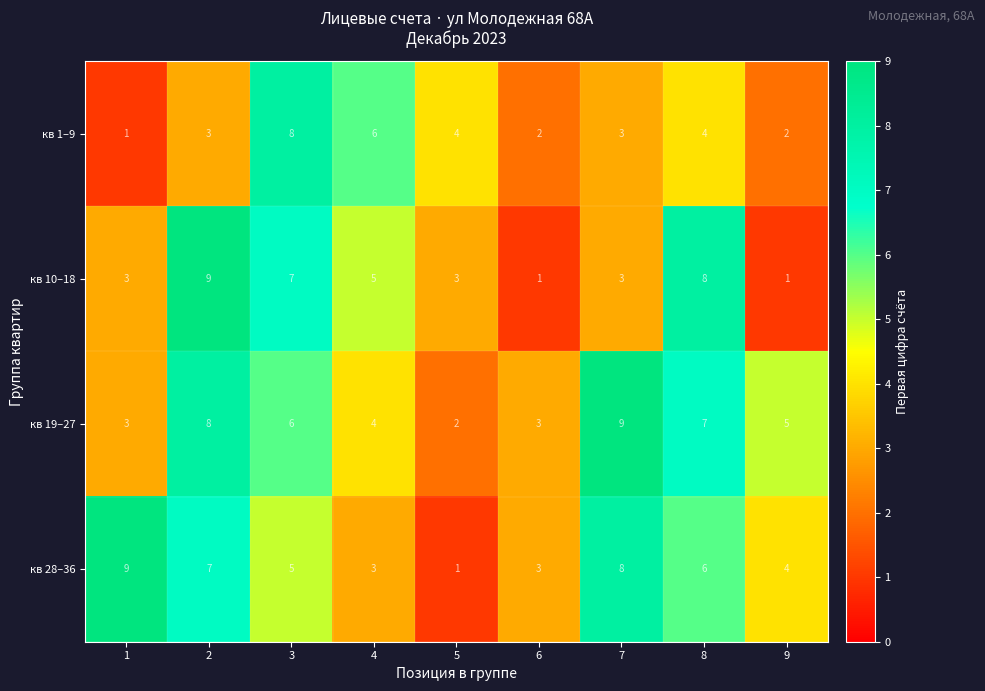

Between 1 and 2, which series saw the biggest shift?

кв 10–18